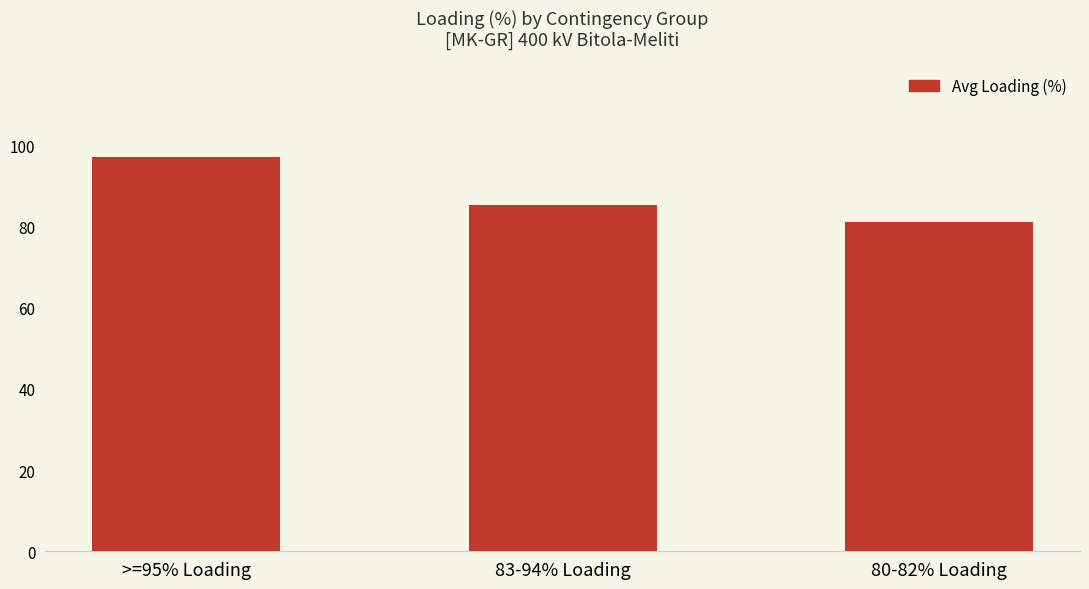

What is the change in value from 83-94% Loading to 80-82% Loading?

-4.1